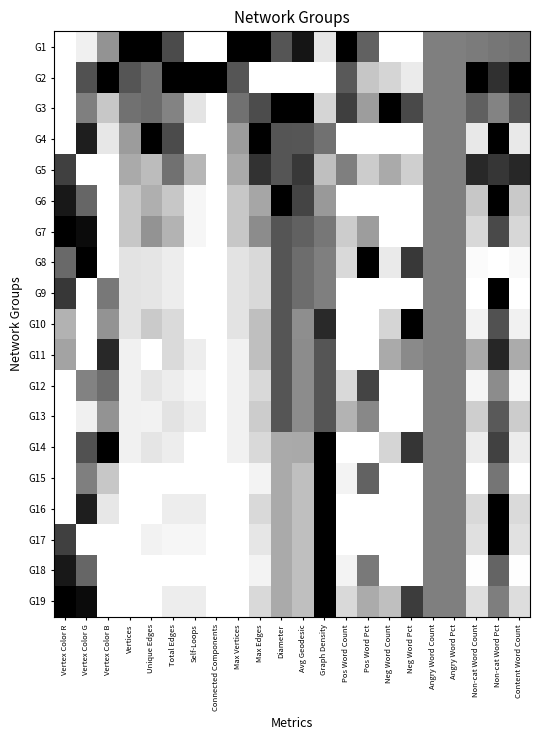

How many distinct data groups are displayed?

19